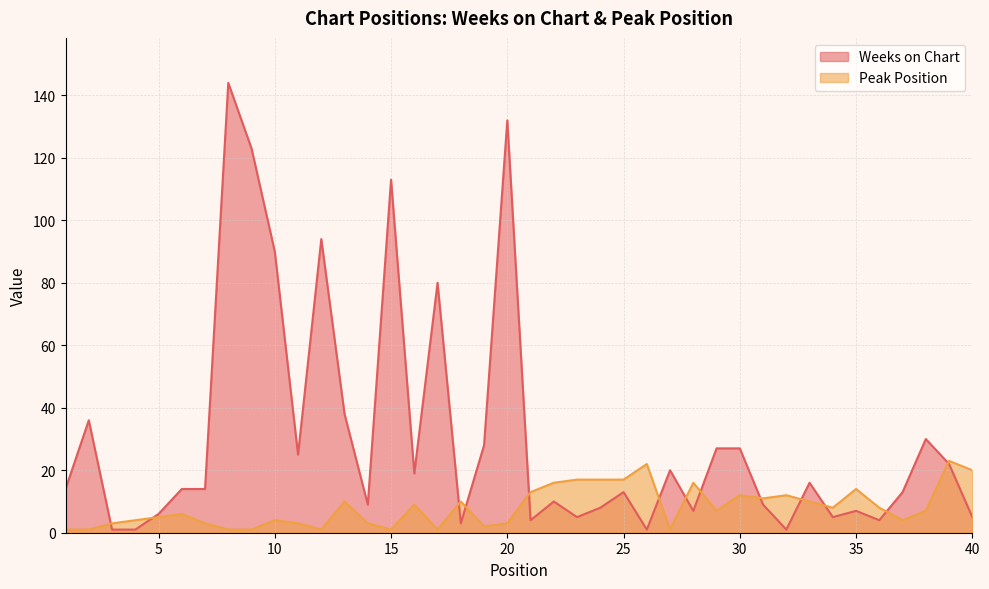

What is the sum of all Peak Position values?

327